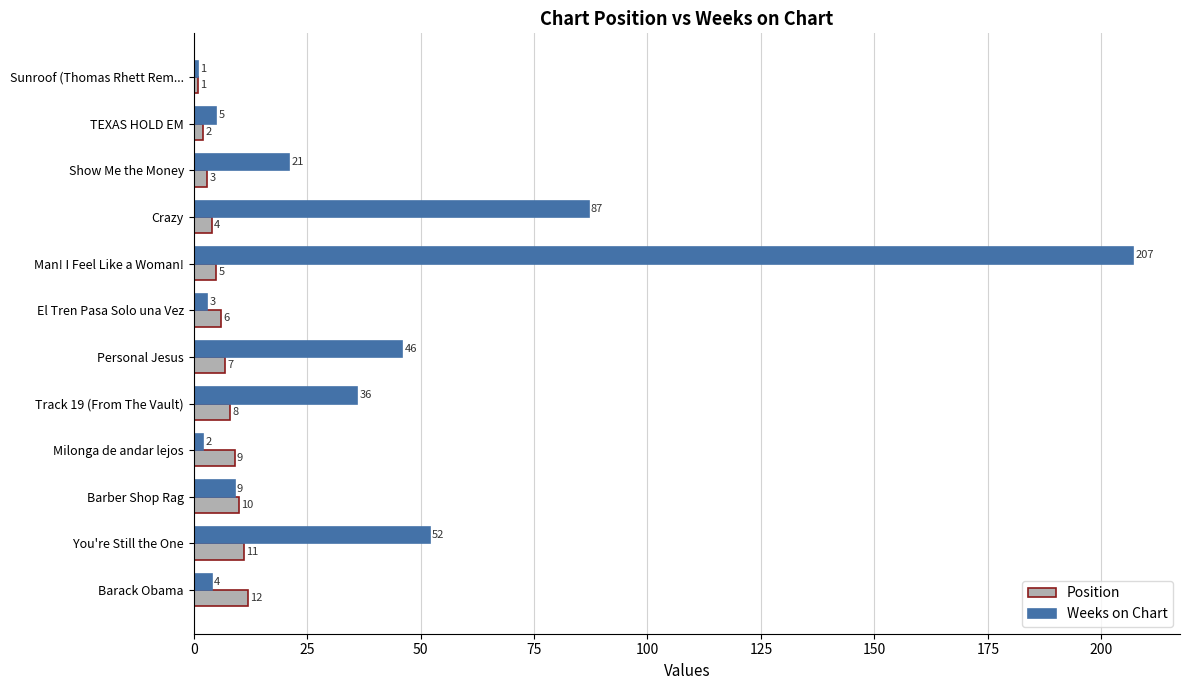

How many data points does each series have?

12